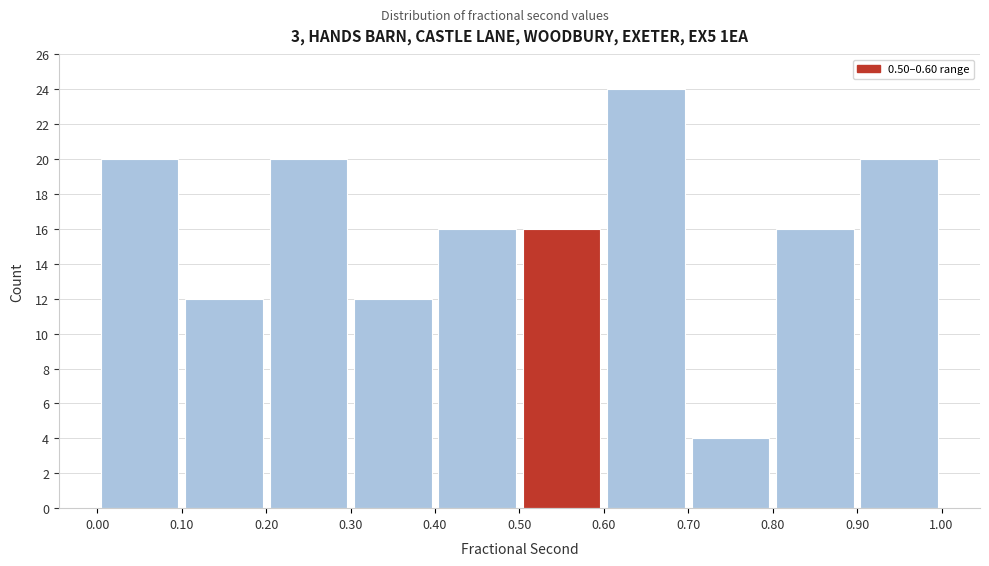

Which range on the x-axis has the tallest bar?

0.60 to 0.70